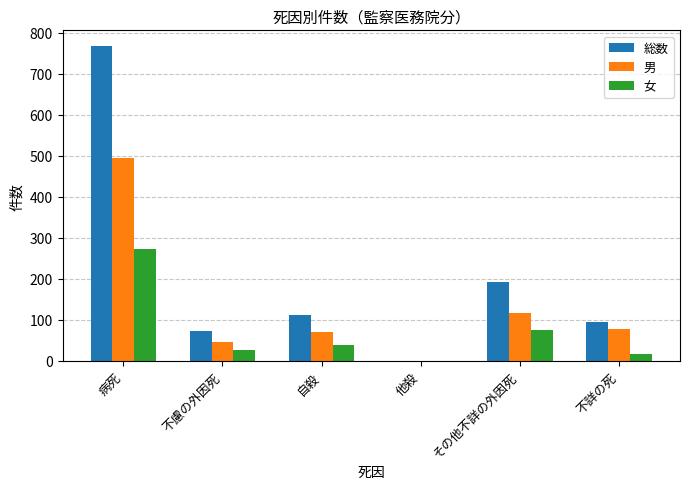

How many data points does each series have?

6